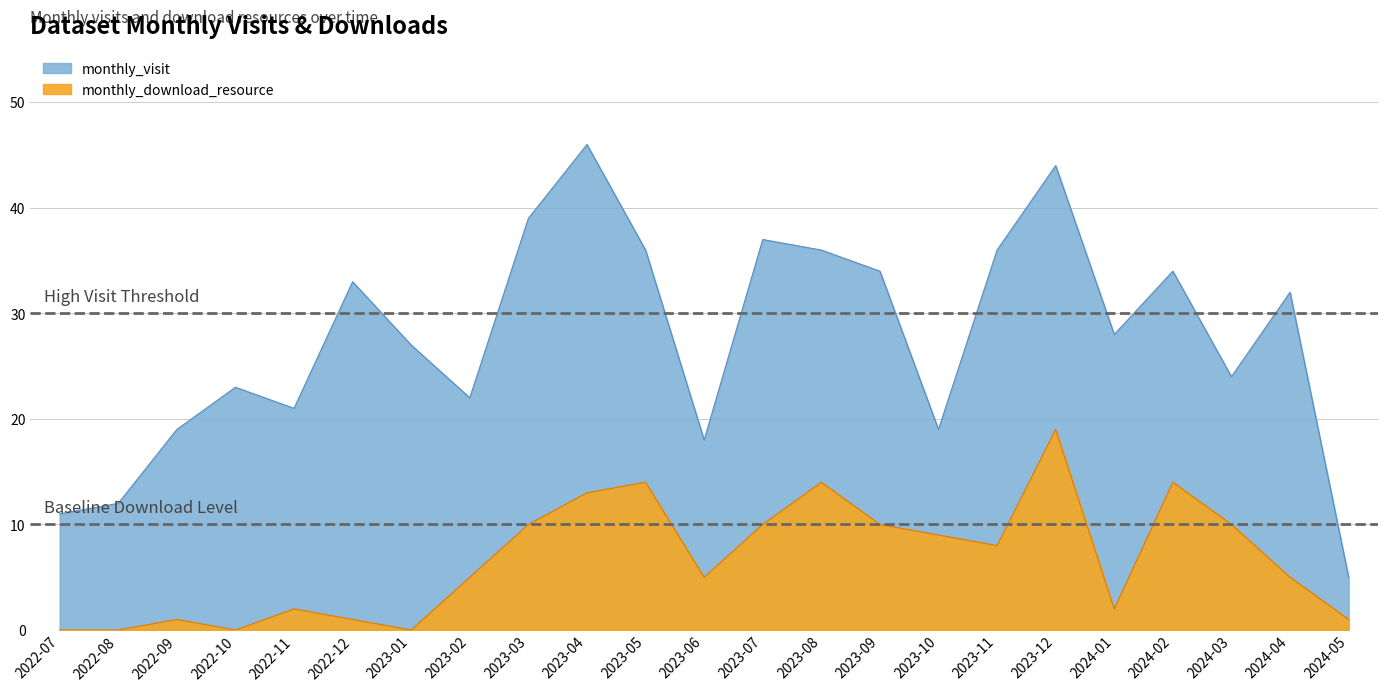

How many interior local peaks does the monthly_download_resource series have?

6